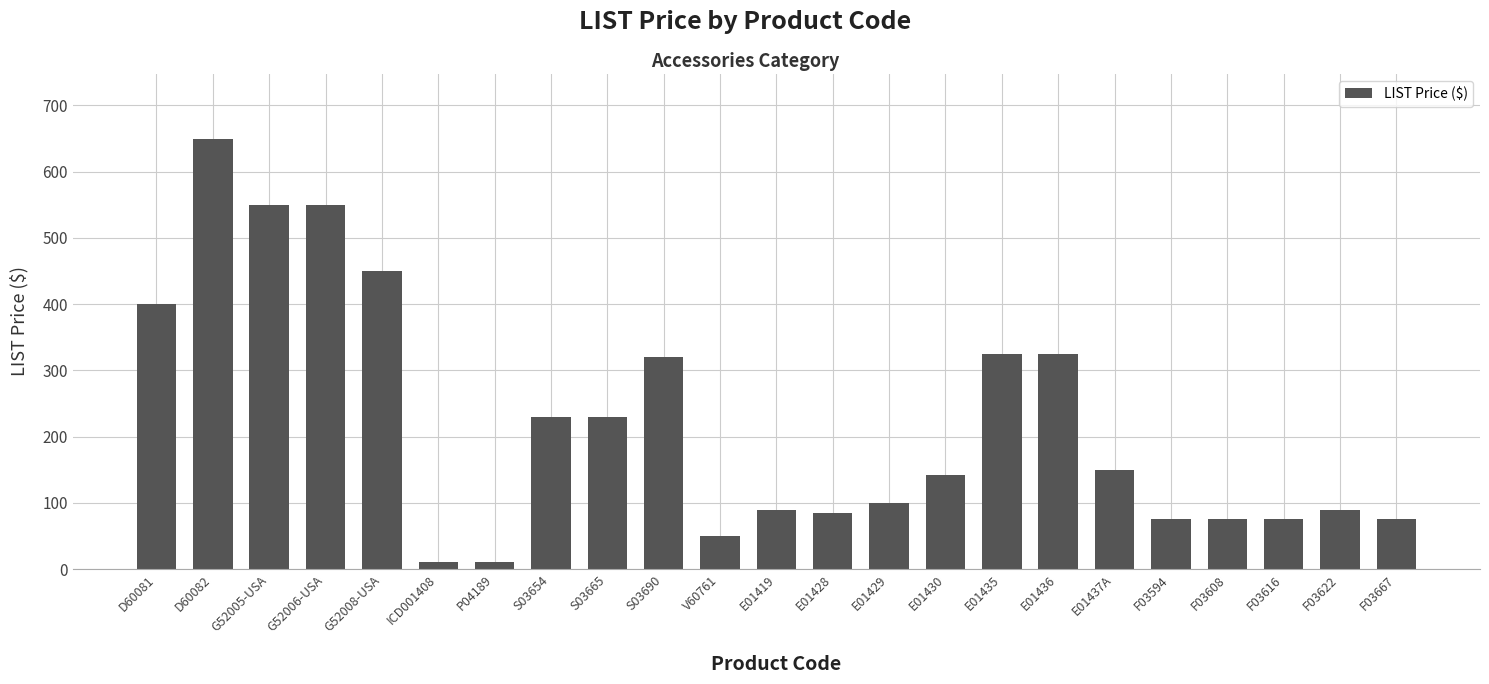

What is the change in value from E01419 to F03594?

-15